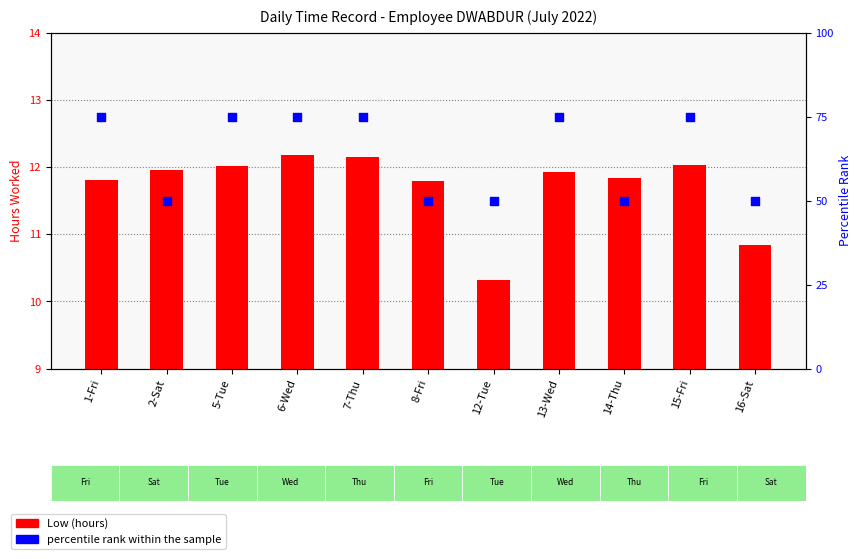

Is the value of Low (hours) at 2-Sat greater than the value of percentile rank within the sample at 8-Fri?

No